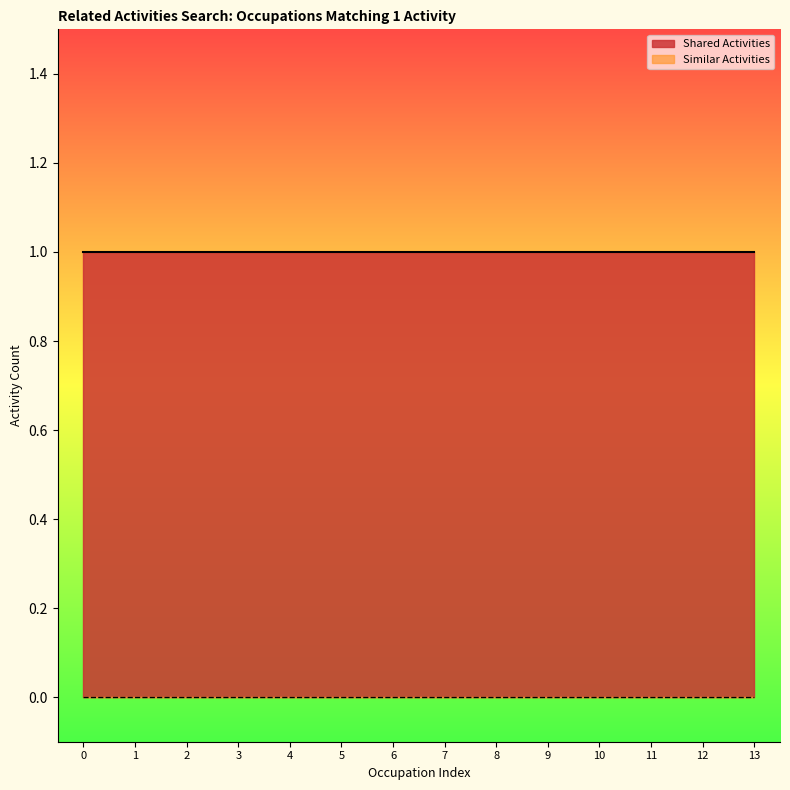

Is it true that Similar Activities equals 0 at Adapted Physical Education Specialists?

True